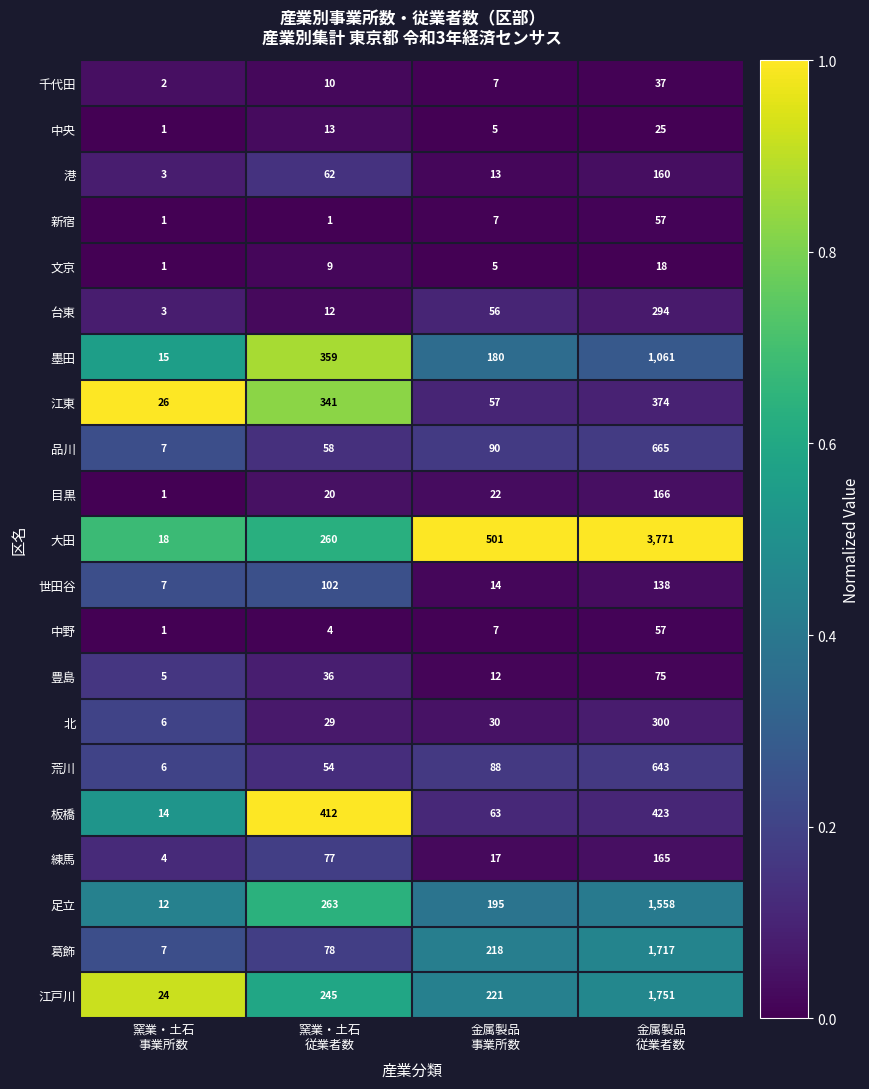

What is the greatest value displayed?

3771